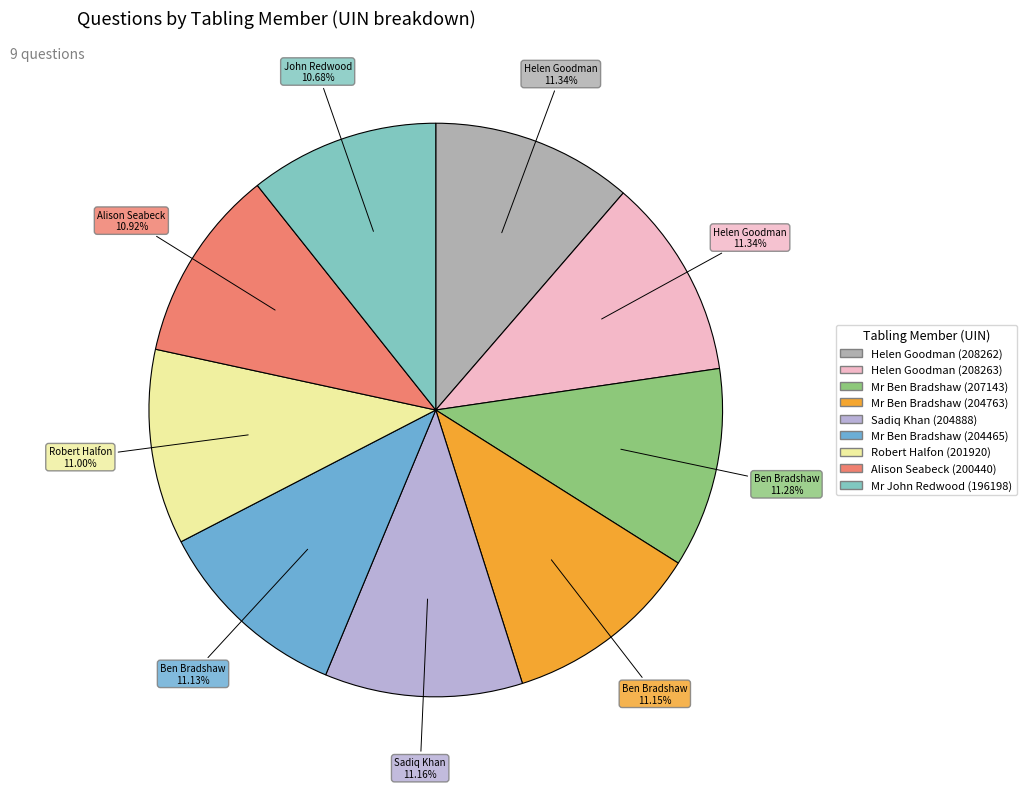

What portion of the pie excludes Alison Seabeck (200440)?

89.1%